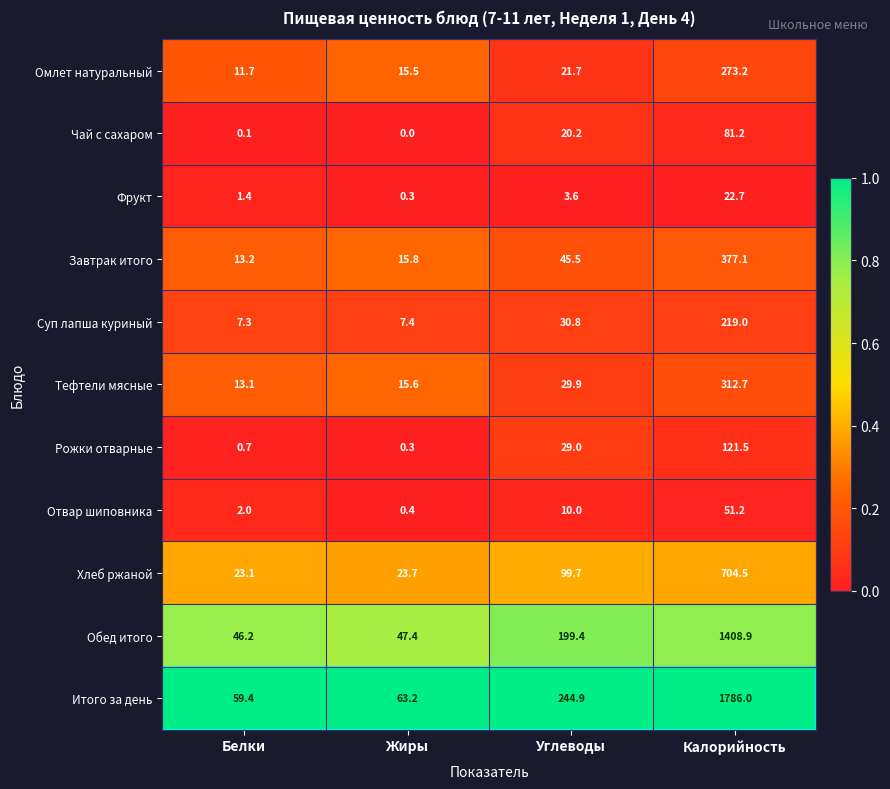

List the series in order of their peak value, highest first.

Итого за день, Обед итого, Хлеб ржаной, Завтрак итого, Тефтели мясные, Омлет натуральный, Суп лапша куриный, Рожки отварные, Чай с сахаром, Отвар шиповника, Фрукт